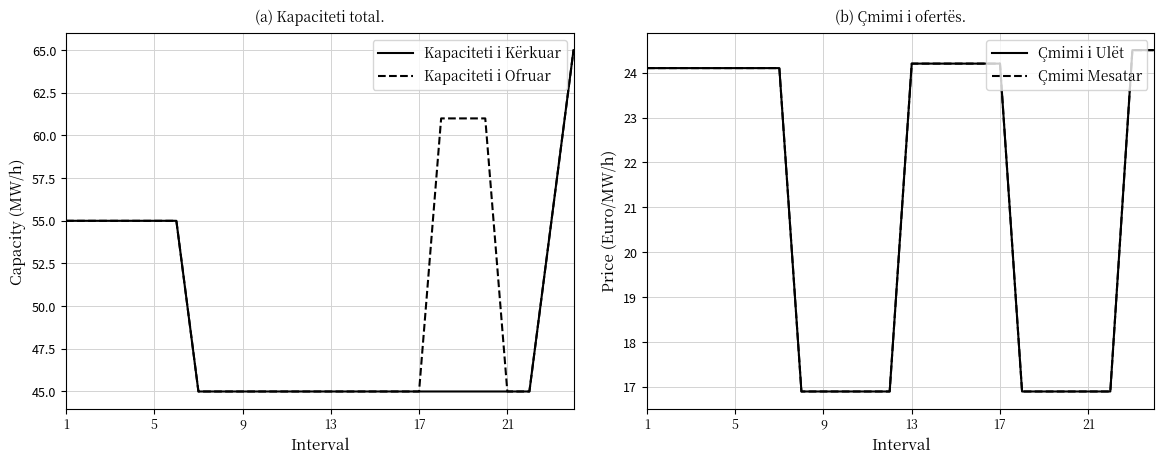

What is the greatest value displayed?

65.0